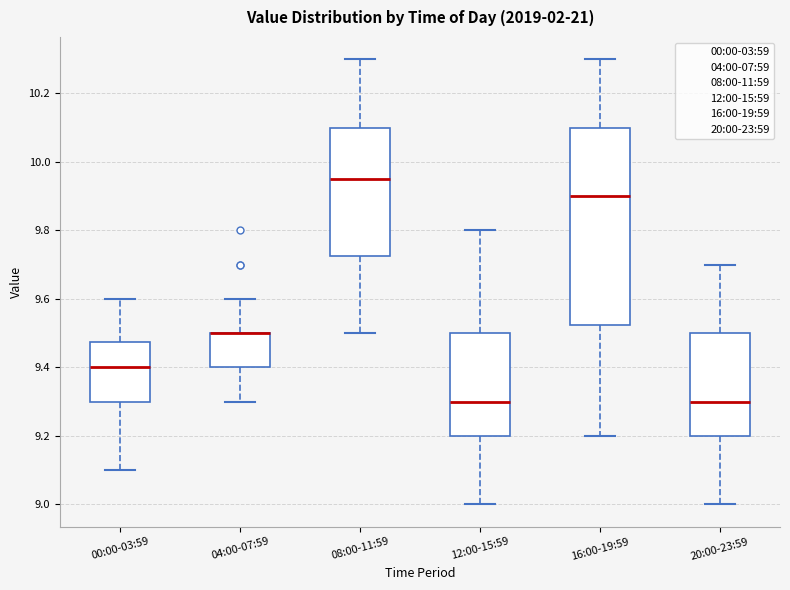

Reading left to right, read every box against the y-axis: the position of its median line, the range the box covers, and the ends of its whiskers. The values are not printed on the chart, so give them approximately, as read against the axis.

00:00-03:59: median 9.40, box 9.30 to 9.48, whiskers 9.10 to 9.60
04:00-07:59: median 9.50 (drawn on the box's upper edge), box 9.40 to 9.50, whiskers 9.30 to 9.60
08:00-11:59: median 9.96, box 9.72 to 10.10, whiskers 9.50 to 10.30
12:00-15:59: median 9.30, box 9.20 to 9.50, whiskers 9.00 to 9.80
16:00-19:59: median 9.90, box 9.52 to 10.10, whiskers 9.20 to 10.30
20:00-23:59: median 9.30, box 9.20 to 9.50, whiskers 9.00 to 9.70